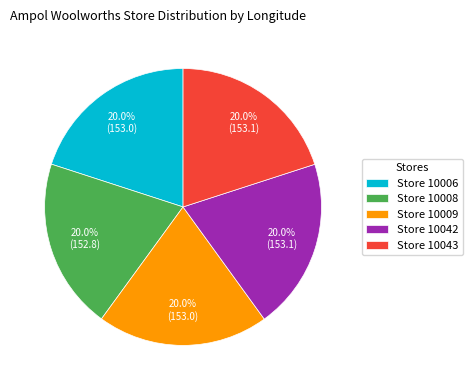

Does Store 10008 represent more than half of the total?

No